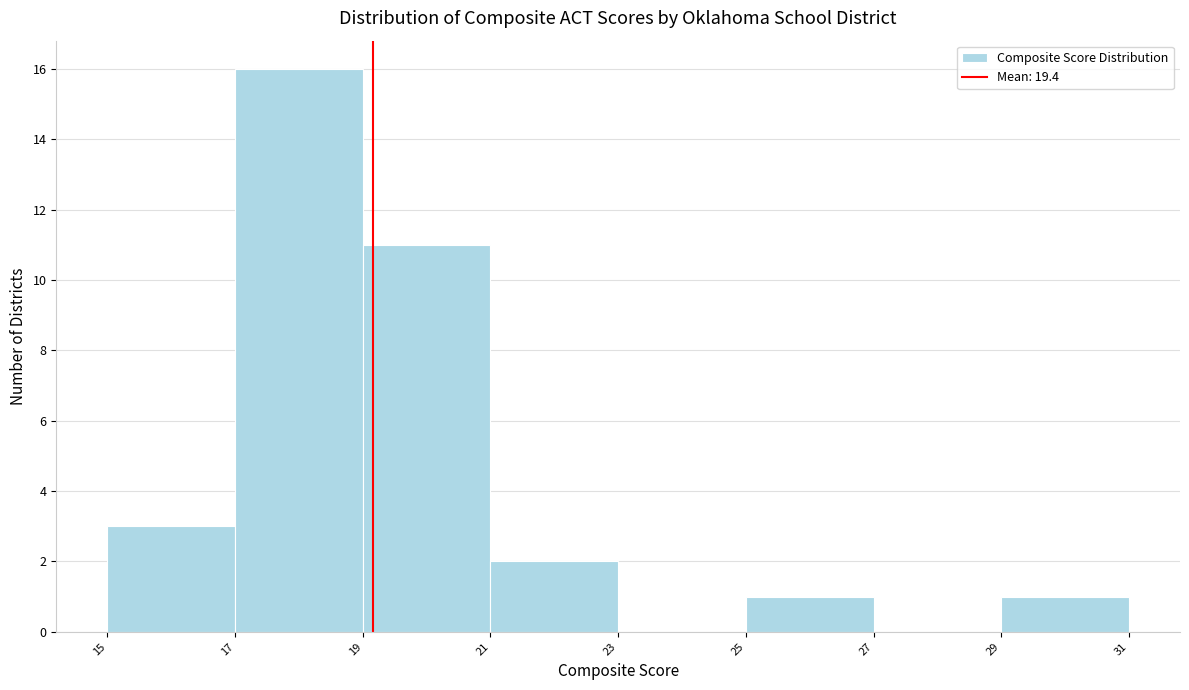

Reading right to left, extract all data points from this chart.

29=1	27=0	25=1	23=0	21=2	19=11	17=16	15=3